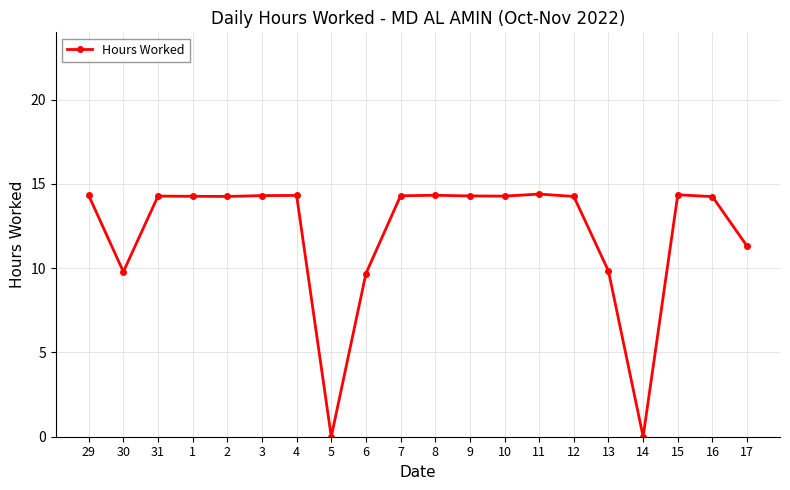

What is the difference between the maximum and minimum values?

14.4